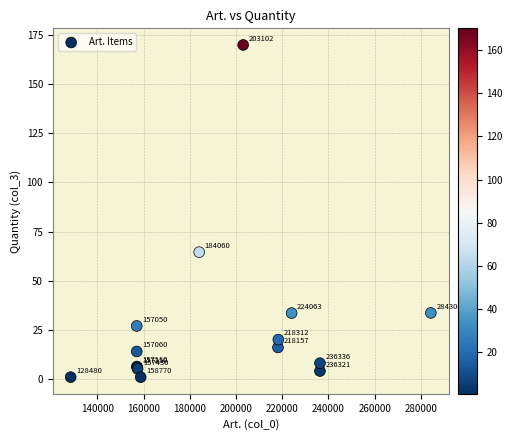

What Y value in the scatter plot is closest to 85?

64.5